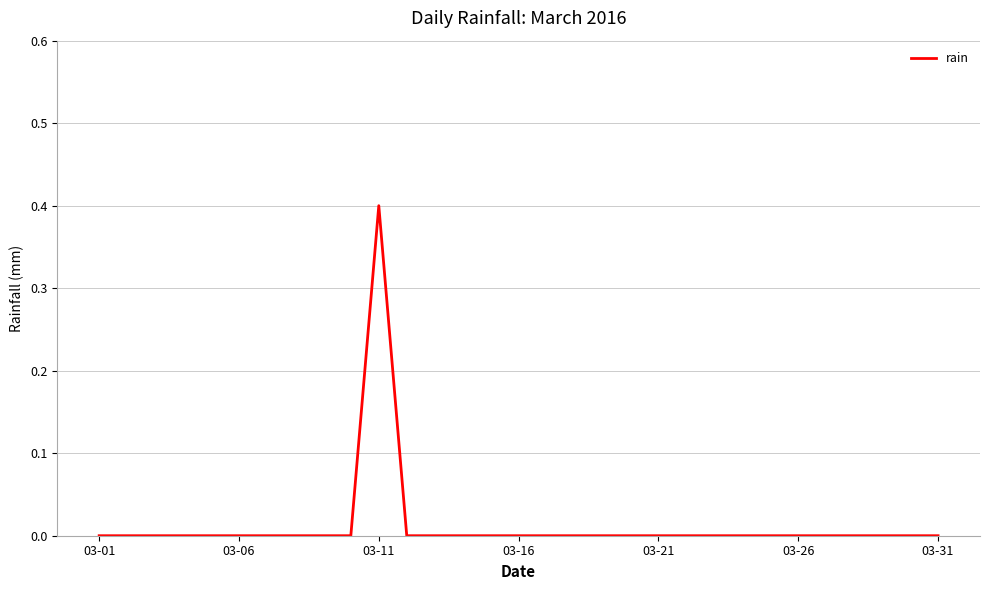

What is the difference between the maximum and minimum values?

0.4